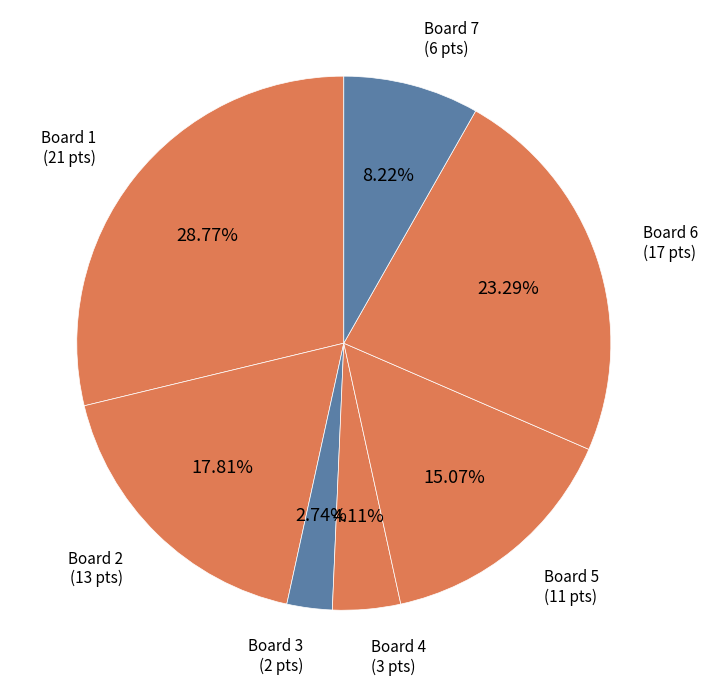

To the nearest percent, what is the average slice percentage?

14%